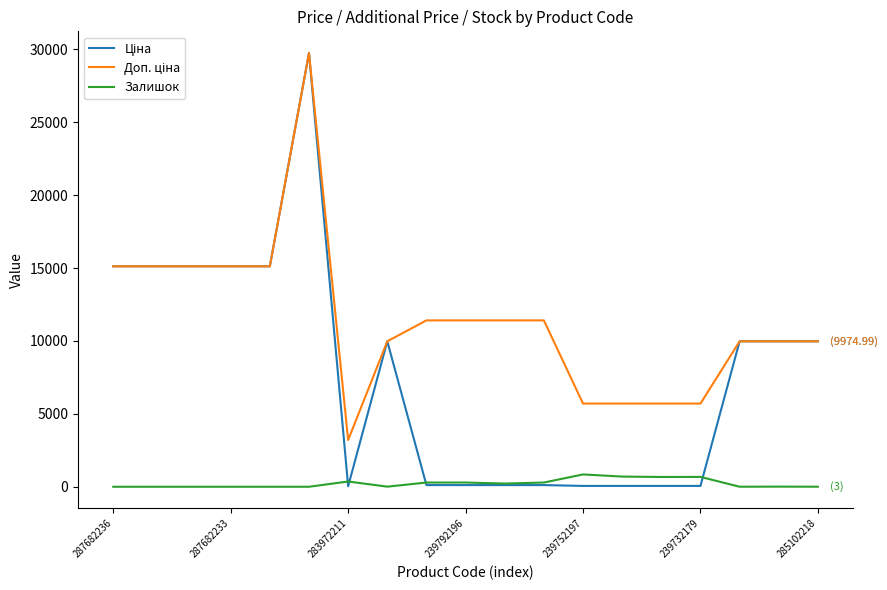

True or false: Доп. ціна and Залишок intersect in this chart.

False